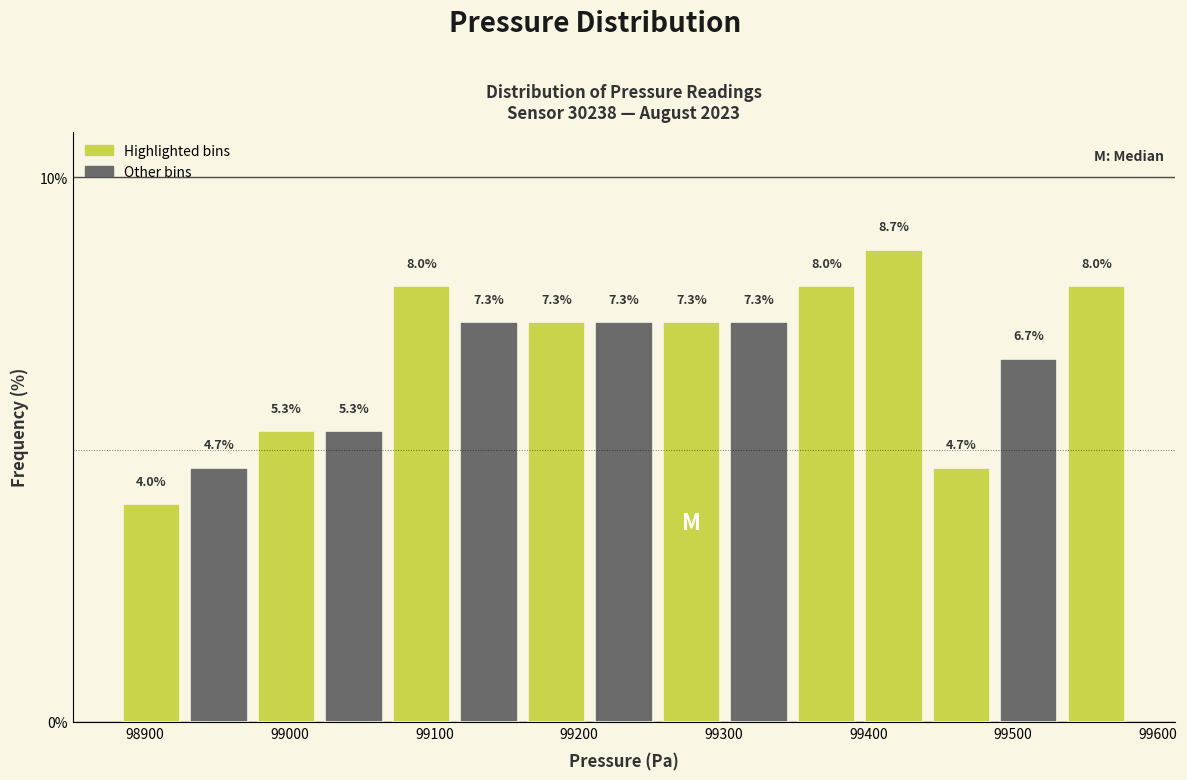

Which range on the x-axis has the tallest bar?

99390 to 99440